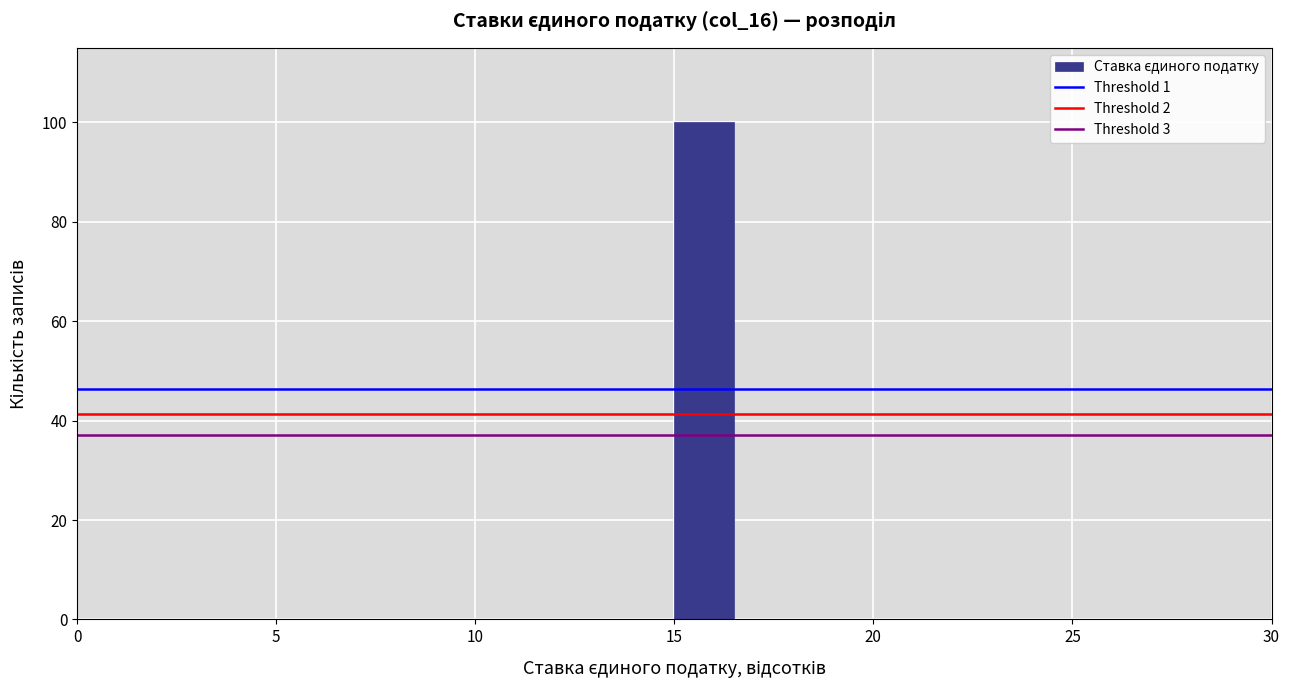

Around what value on the x-axis is the tallest bar? Give the approximate position of its centre, as read against the axis.

16.0